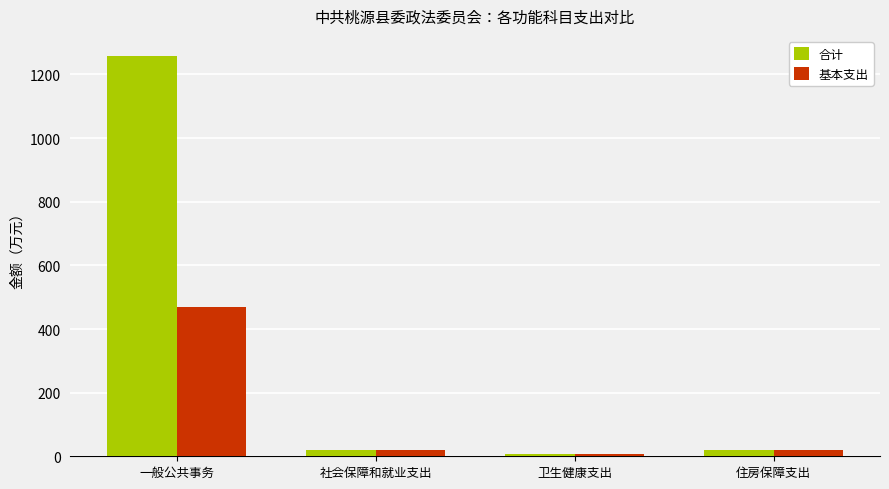

List the series in order of their peak value, highest first.

合计, 基本支出